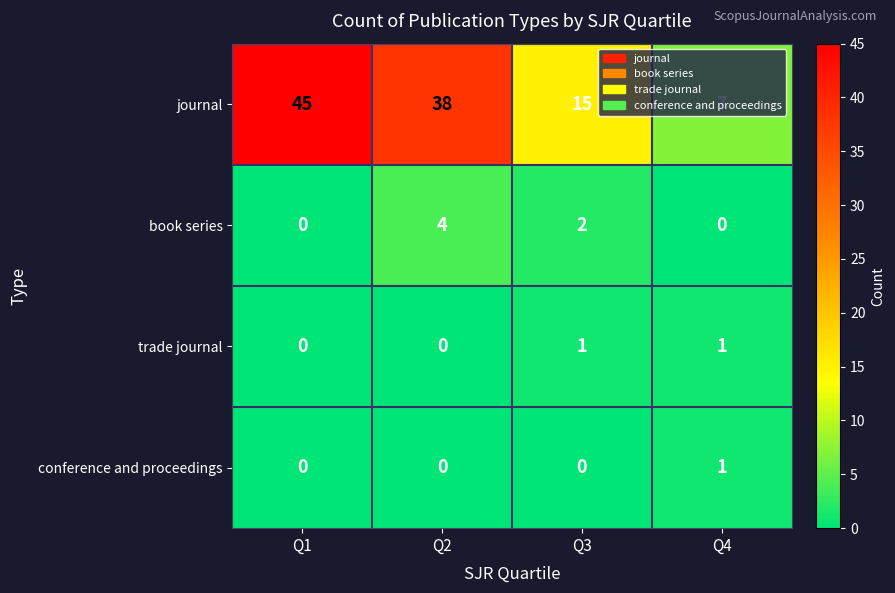

What is the total value across all series at Q3?

18